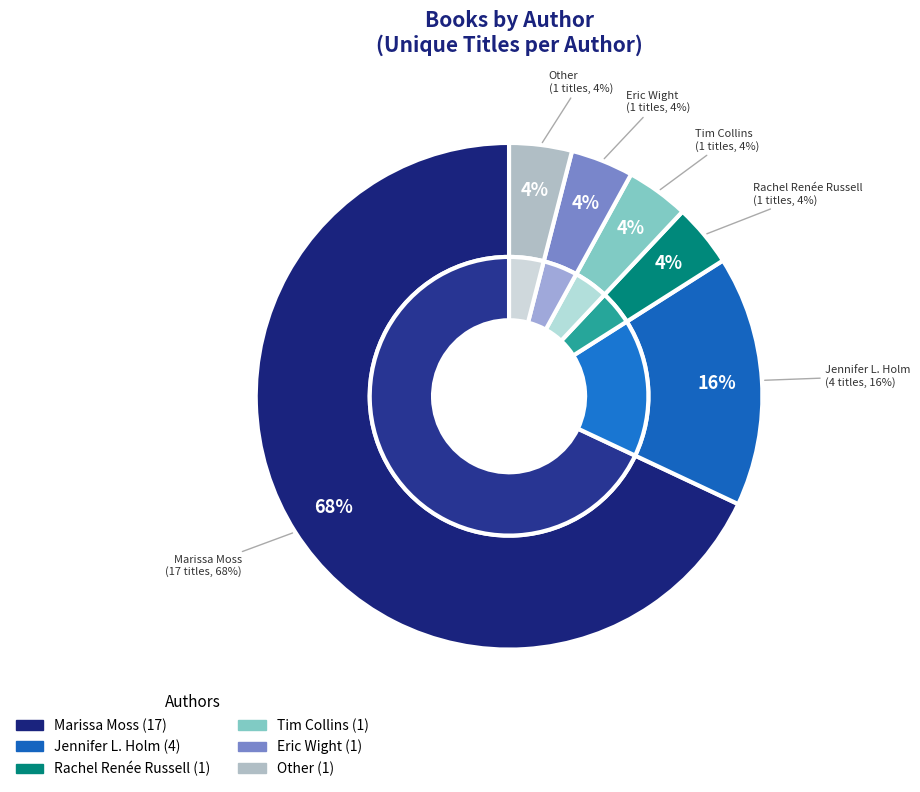

What percentage is NOT represented by Jennifer L. Holm (21615053)?

84.0%